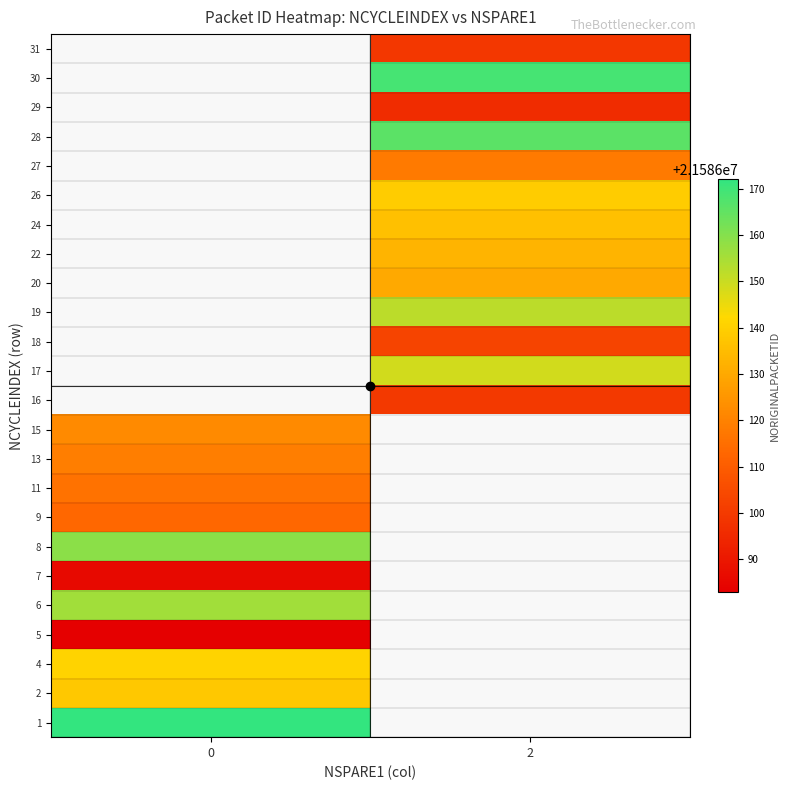

What is the maximum value shown in the chart?

21586172.0